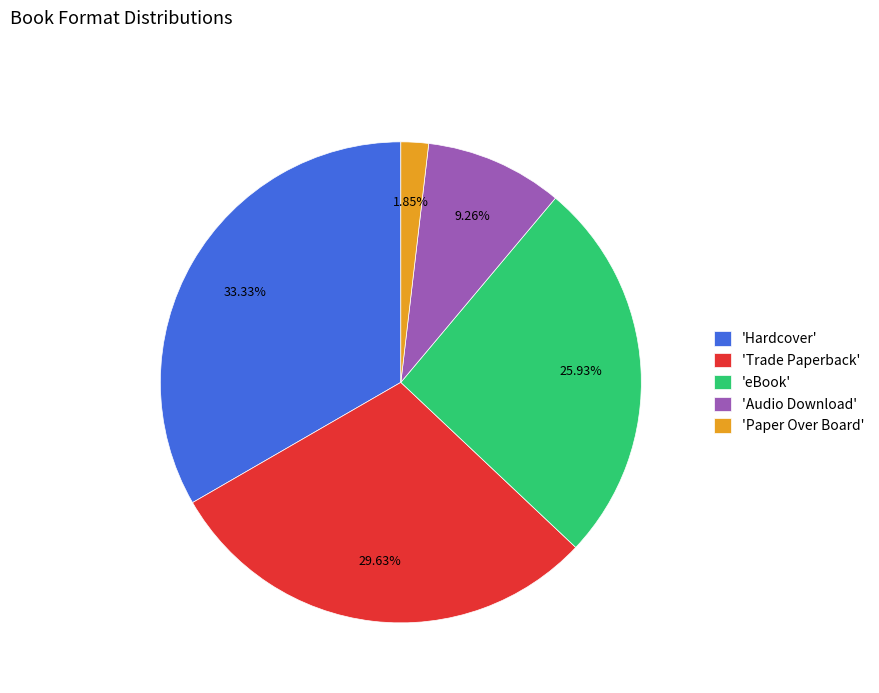

What is the largest slice in the pie chart?

'Hardcover'